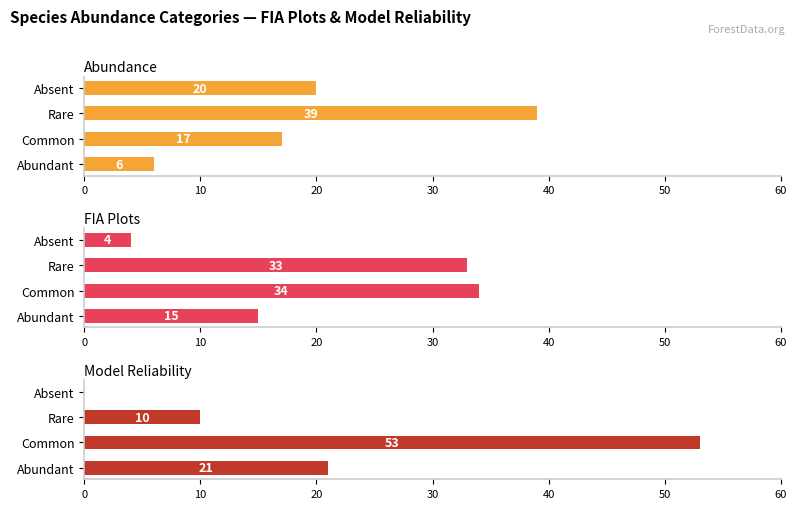

What are all the series names shown in the legend?

Abundance, FIA Plots, Model Reliability